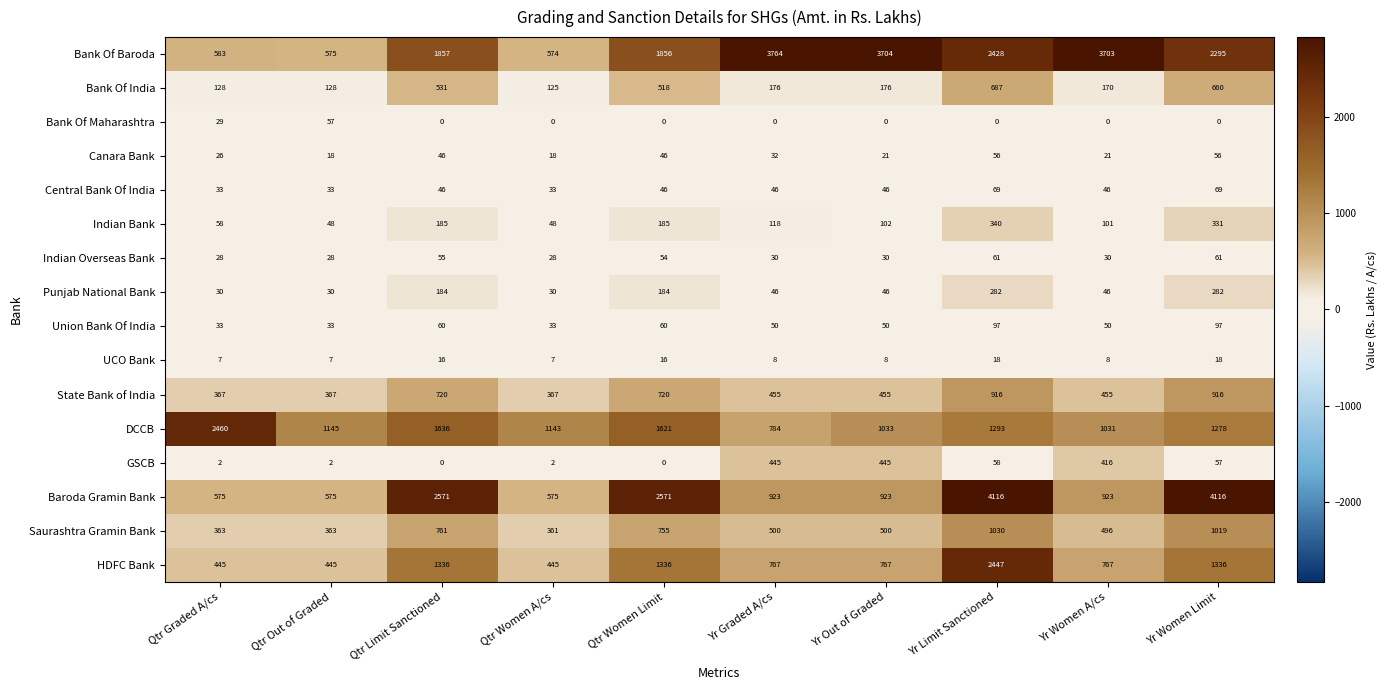

At which label does DCCB reach its minimum?

Yr Graded A/cs